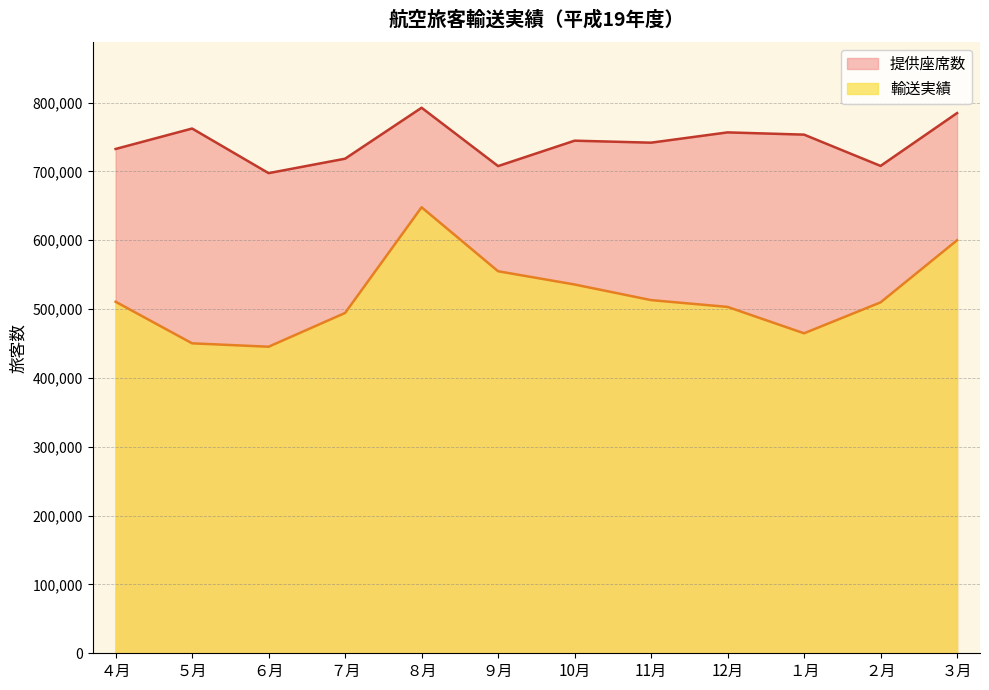

List the series in order of their peak value, highest first.

提供座席数, 輸送実績